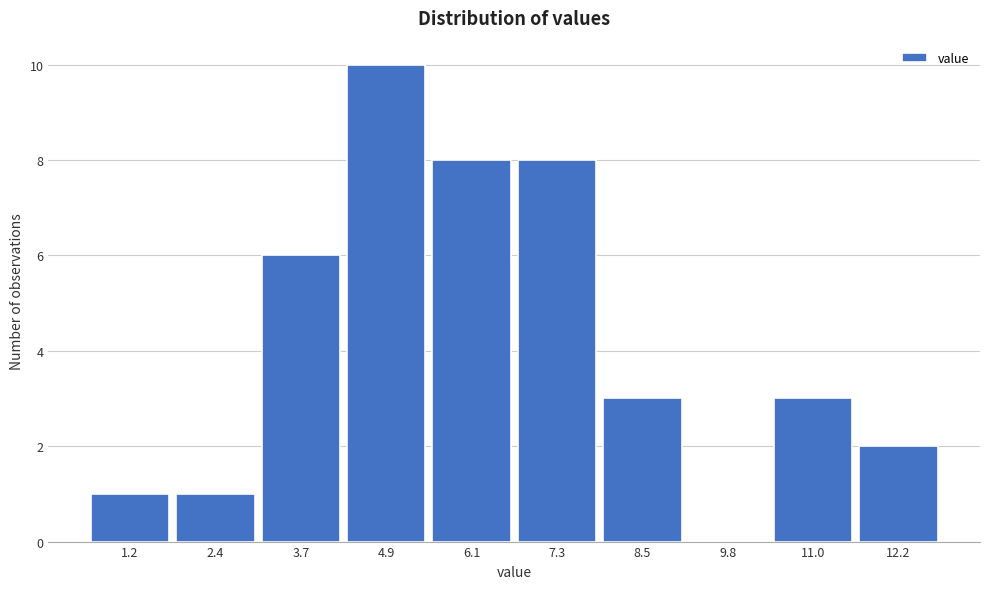

How tall is the bar that spans 0.60 to 1.82 on the x-axis? Neither the bar edges nor the heights are printed on the chart, so give them approximately, as read against the axes.

1